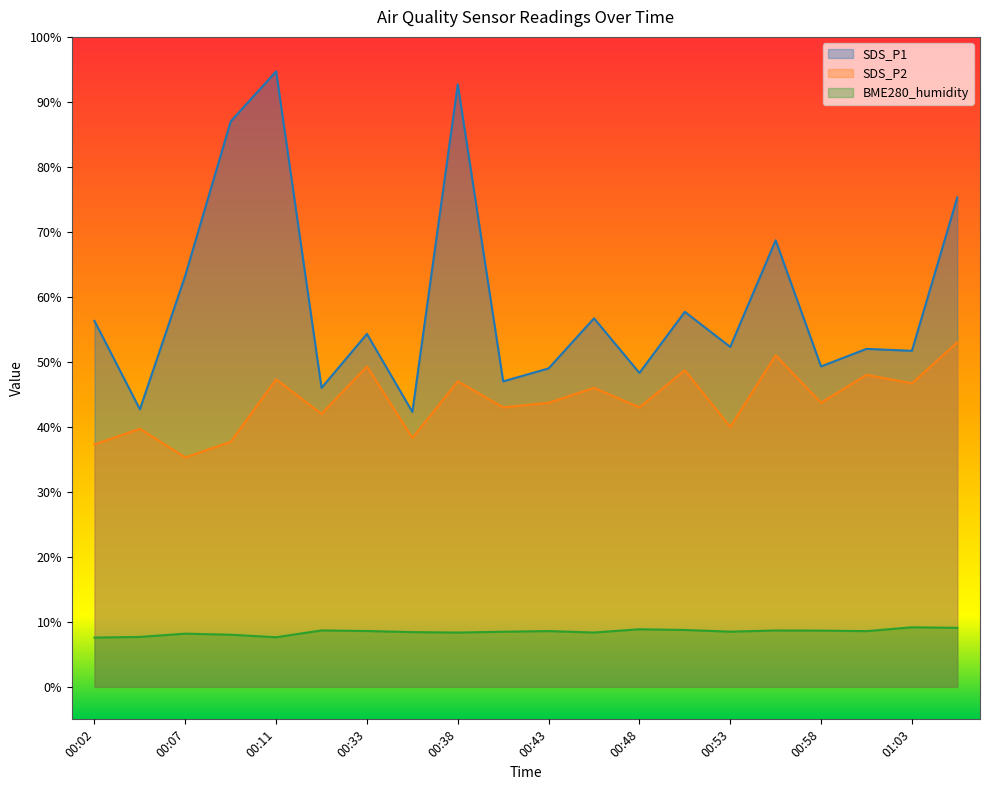

What is the difference between the maximum and minimum values in the SDS_P1 series?

52.4